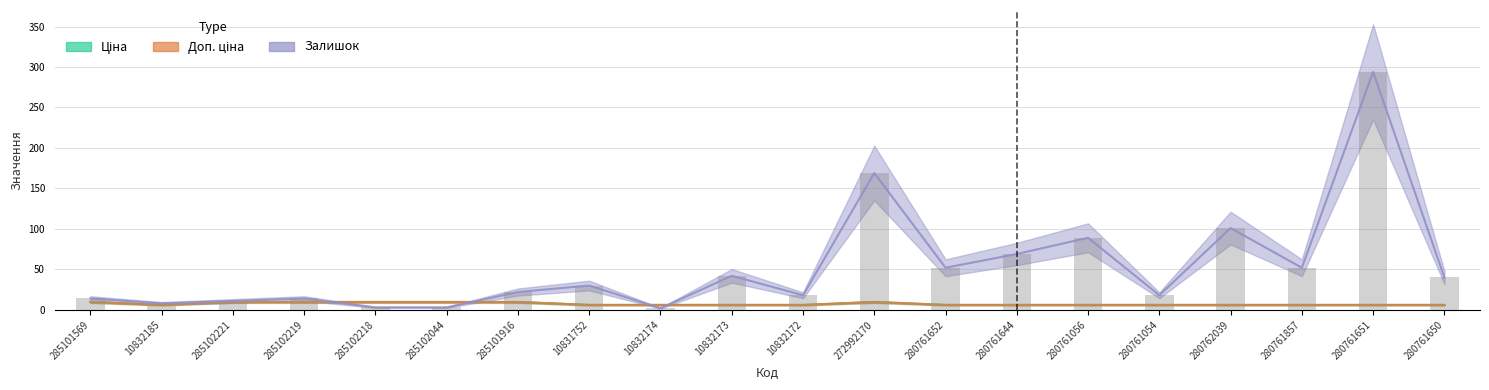

Reading left to right, extract all data points from this chart.

Ціна: 285101569=9.7	10832185=6.1	285102221=9.7	285102219=9.7	285102218=9.7	285102044=9.7	285101916=9.7	10831752=6.1	10832174=6.1	10832173=6.1	10832172=6.1	272992170=9.7	280761652=6.1	280761644=6.1	280761056=6.1	280761054=6.1	280762039=6.1	280761857=6.1	280761651=6.1	280761650=6.1
Доп. ціна: 285101569=9.7	10832185=6.1	285102221=9.7	285102219=9.7	285102218=9.7	285102044=9.7	285101916=9.7	10831752=6.1	10832174=6.1	10832173=6.1	10832172=6.1	272992170=9.7	280761652=6.1	280761644=6.1	280761056=6.1	280761054=6.1	280762039=6.1	280761857=6.1	280761651=6.1	280761650=6.1
Залишок: 285101569=14.0	10832185=8.0	285102221=11.0	285102219=14.0	285102218=3.0	285102044=3.0	285101916=22.0	10831752=30.0	10832174=2.0	10832173=42.0	10832172=18.0	272992170=169.0	280761652=52.0	280761644=69.0	280761056=89.0	280761054=18.0	280762039=101.0	280761857=52.0	280761651=294.0	280761650=40.0